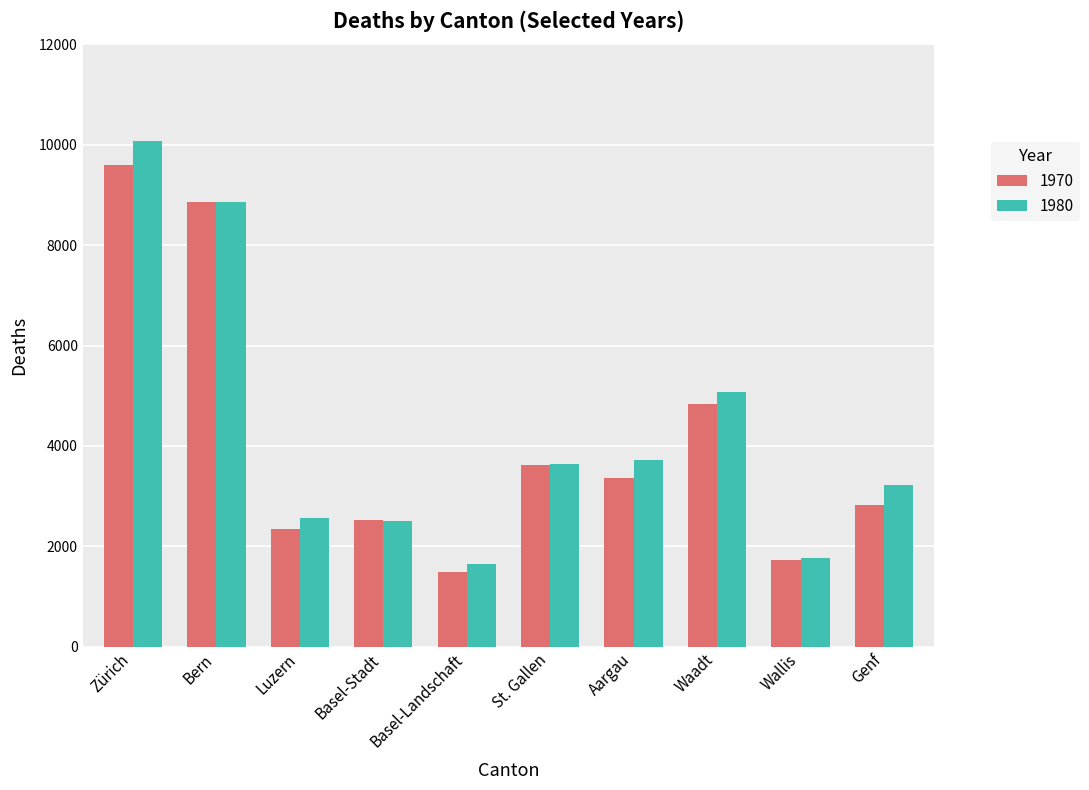

Between Basel-Landschaft and St. Gallen, which series saw the biggest shift?

1970